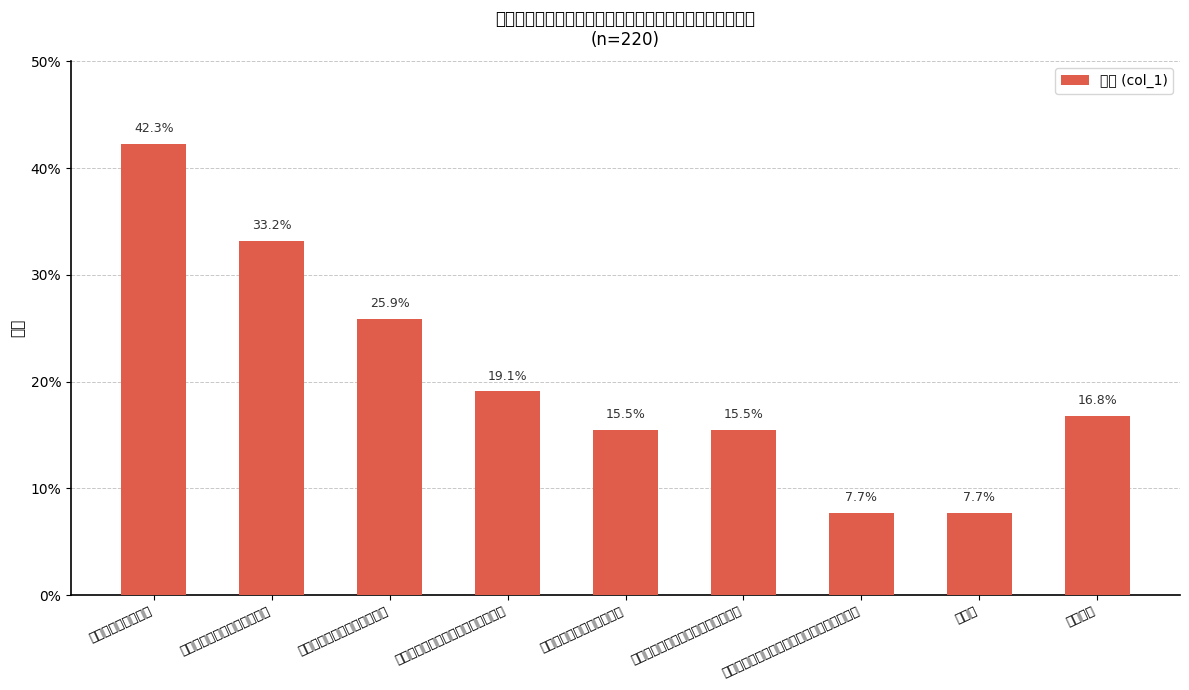

What is the label of the 5th bar from the right?

経営の透明性を担保できる